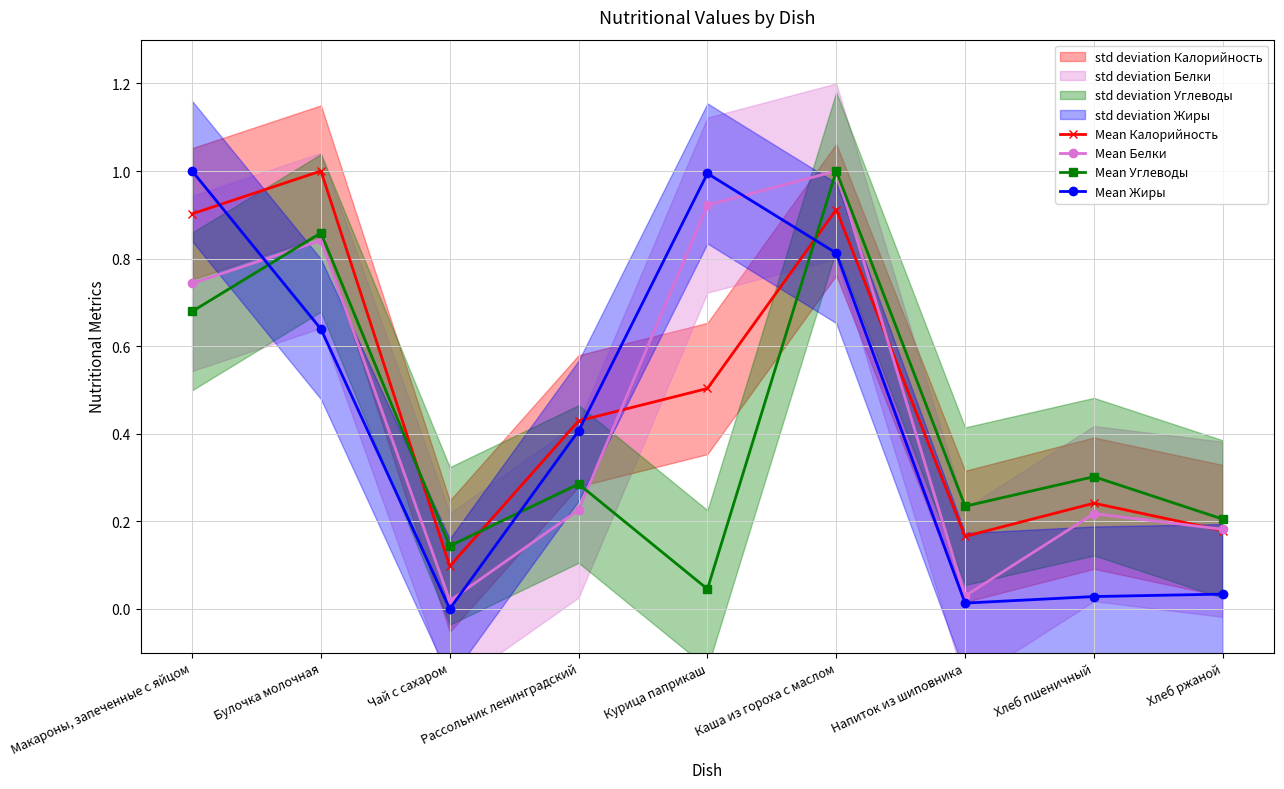

What are all the series names shown in the legend?

Mean Калорийность, Mean Белки, Mean Углеводы, Mean Жиры